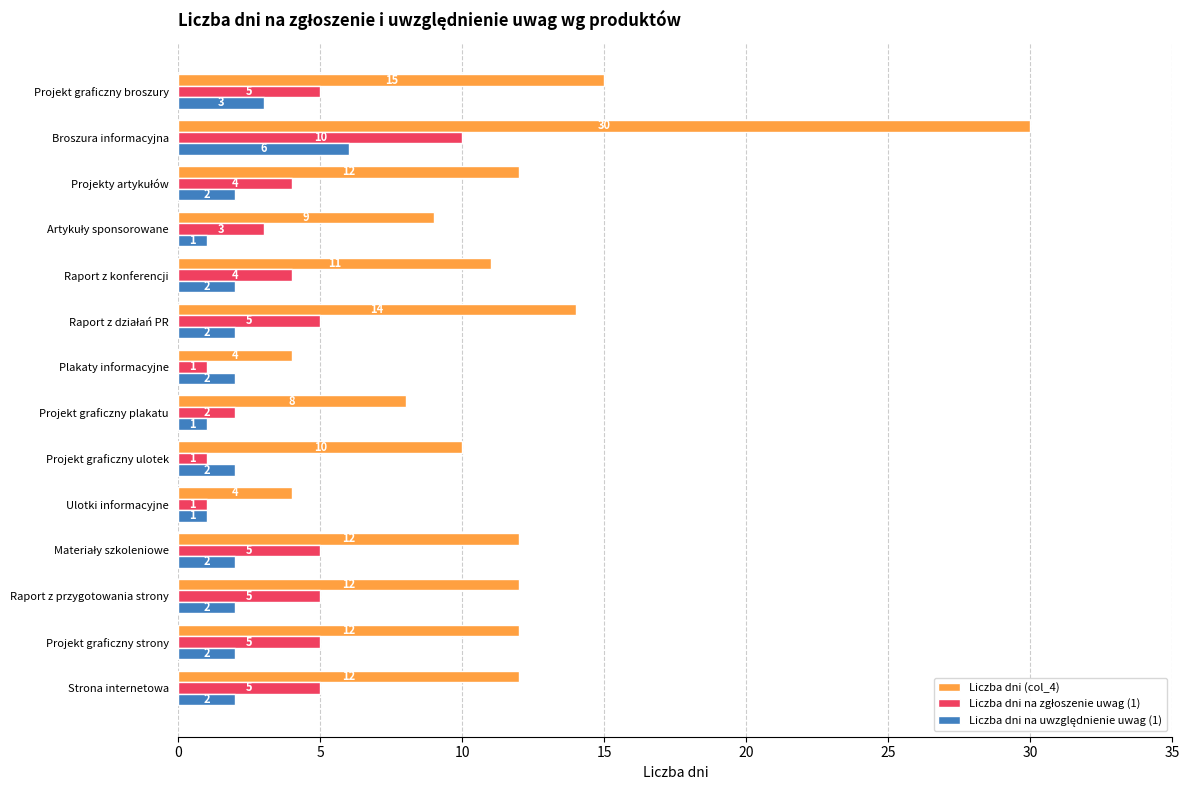

What is the spread (max minus min) of values at Strona internetowa?

10